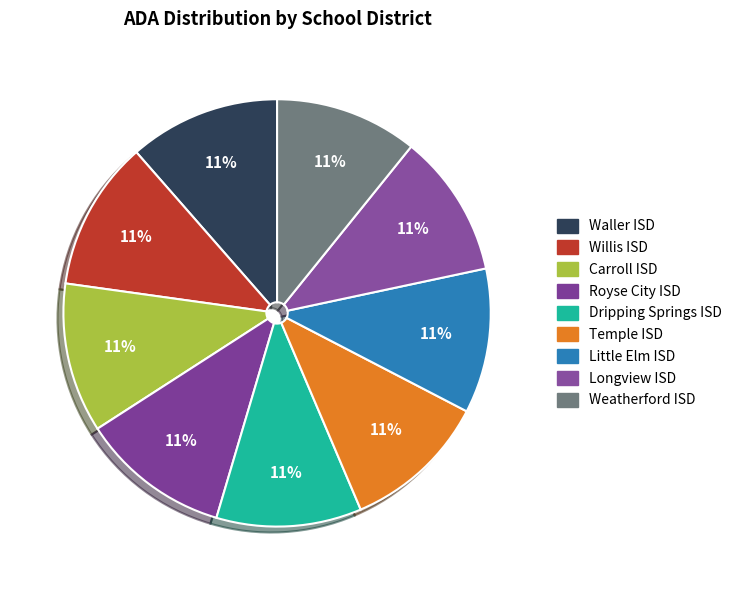

Count the number of slices in the pie.

9